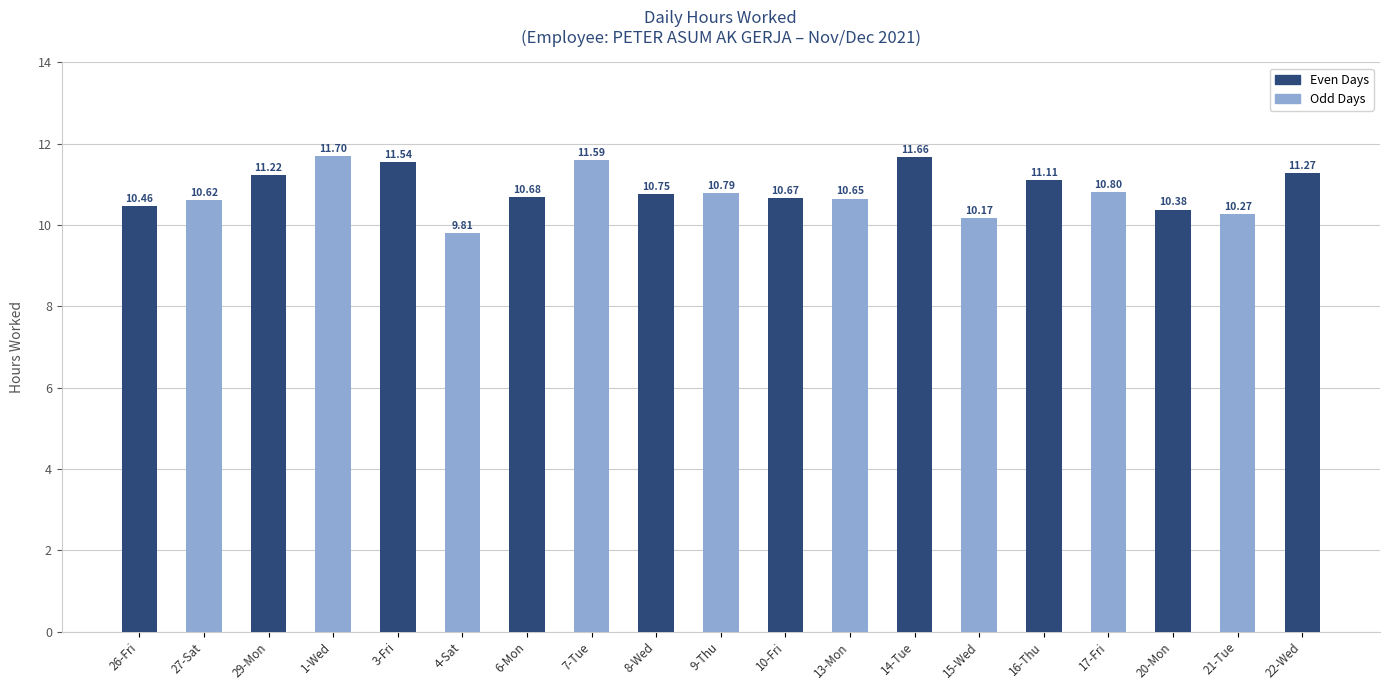

Rank the categories by value from lowest to highest.

4-Sat, 15-Wed, 21-Tue, 20-Mon, 26-Fri, 27-Sat, 13-Mon, 10-Fri, 6-Mon, 8-Wed, 9-Thu, 17-Fri, 16-Thu, 29-Mon, 22-Wed, 3-Fri, 7-Tue, 14-Tue, 1-Wed